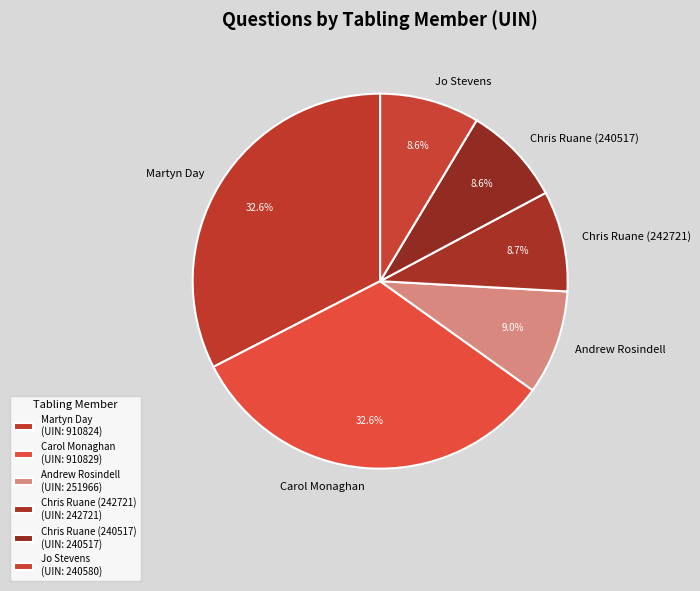

Combined, do Andrew Rosindell and Chris Ruane (240517) account for over 50%?

No